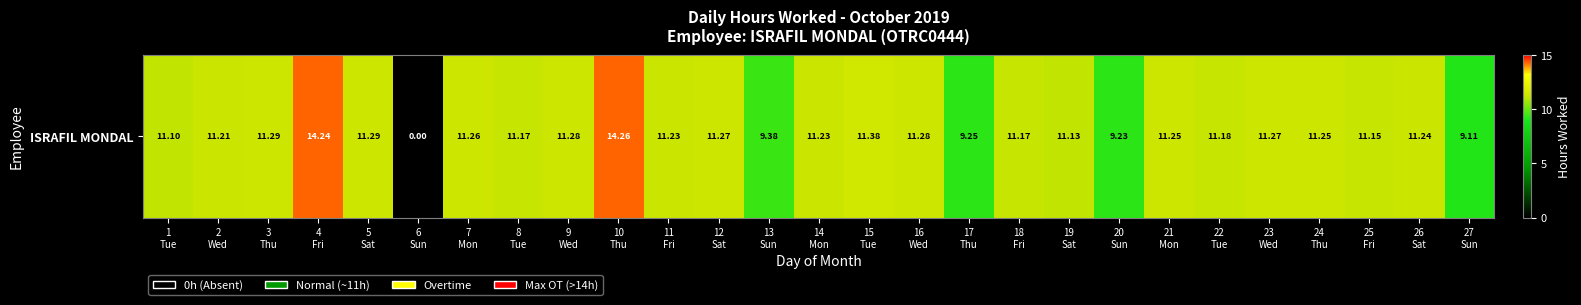

What is the change in value from 7
Mon to 15
Tue?

+0.1